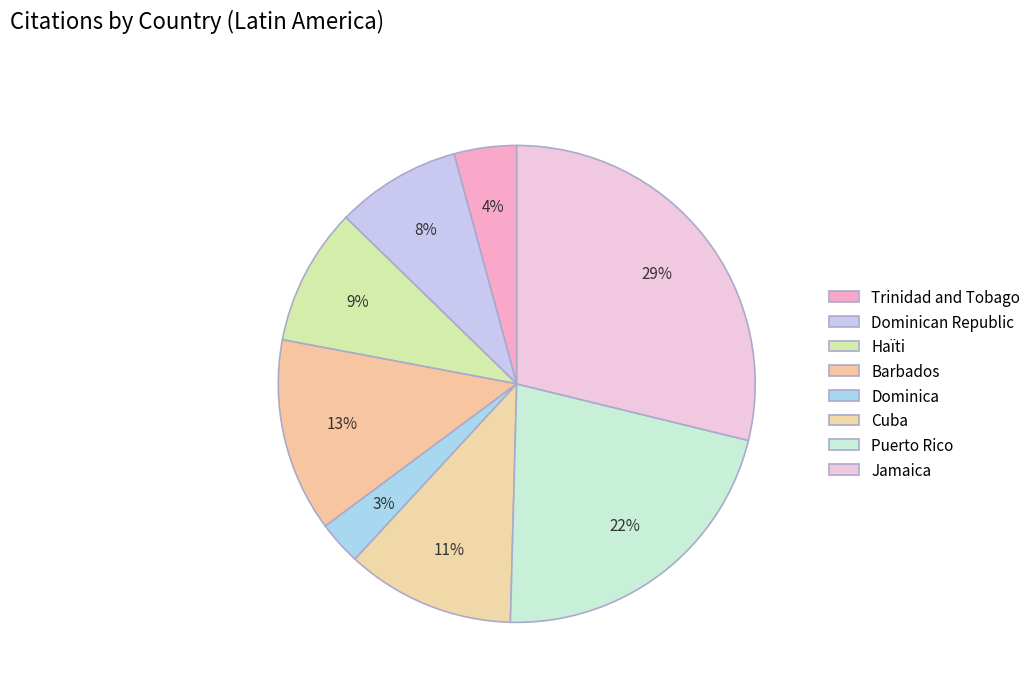

What percentage do Dominica and Dominican Republic together represent?

11.4%